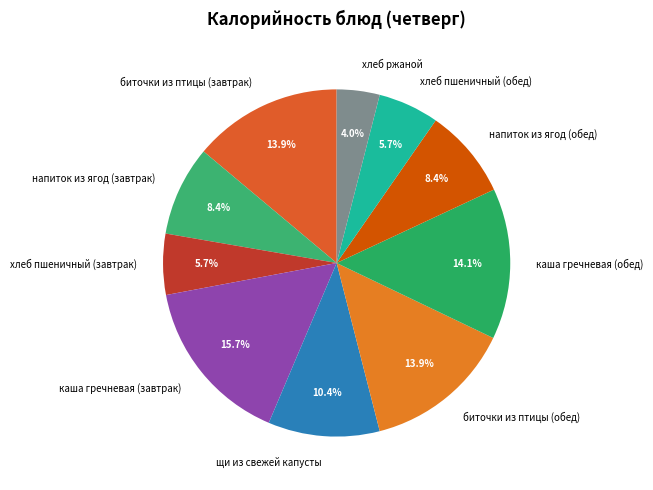

What percentage do щи из свежей капусты and напиток из ягод (завтрак) together represent?

18.8%